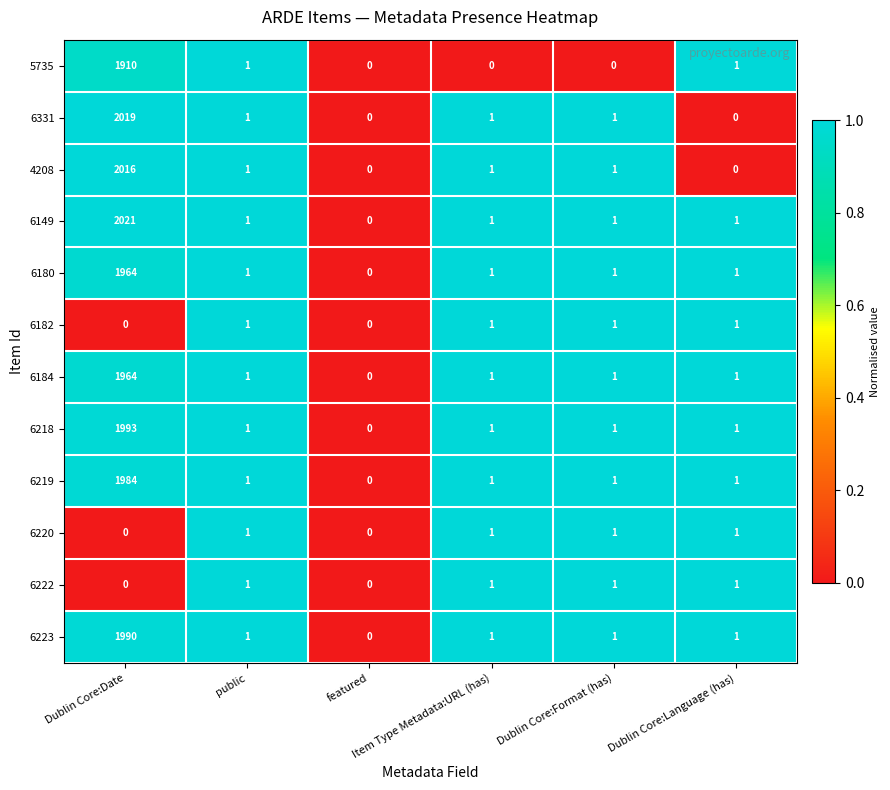

Which series has the largest range (max minus min)?

6149